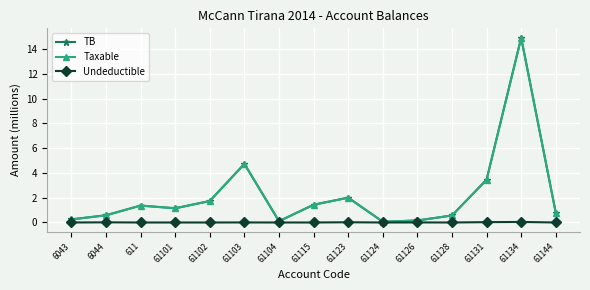

What is the label of the 9th point from the right?

61104